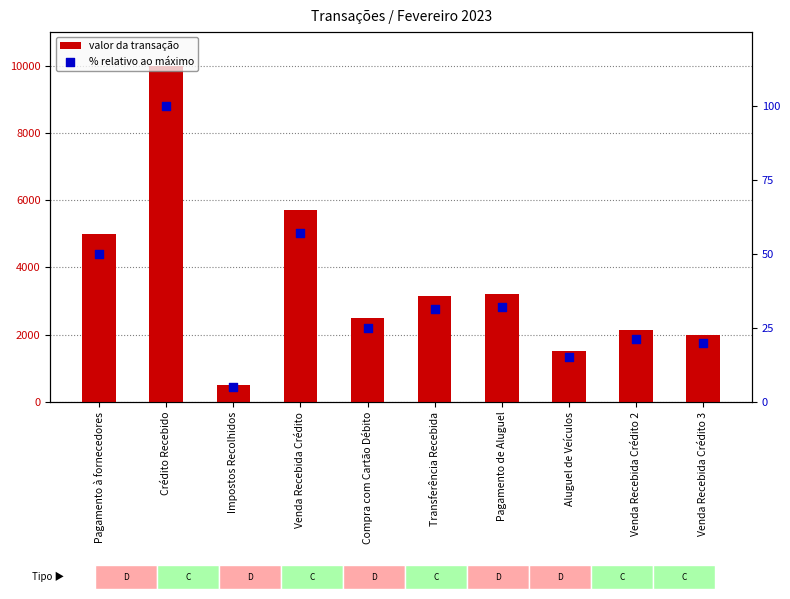

Which series has the largest total across all categories?

valor da transação